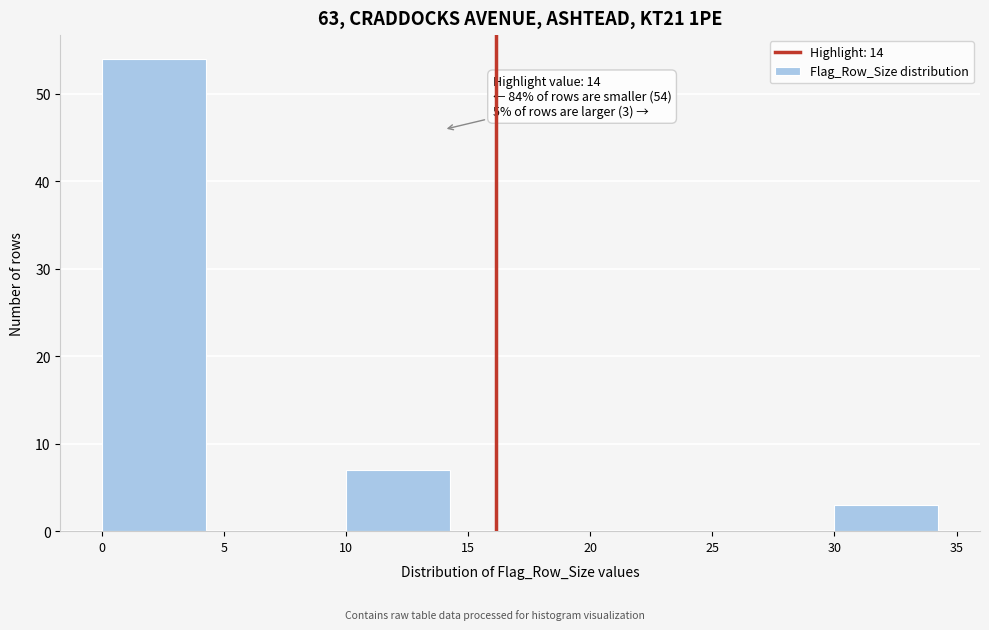

Over which range of the x-axis is the bar tallest?

0 to 5